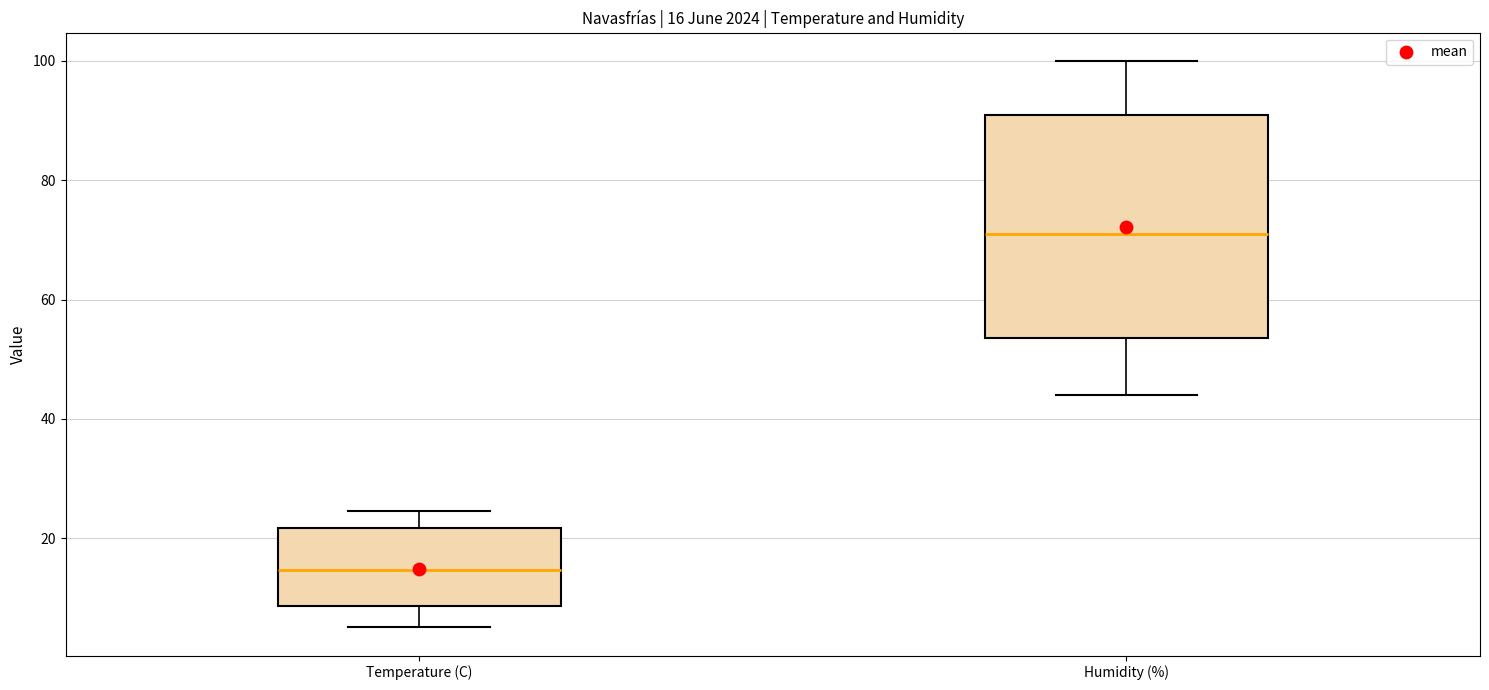

Which box has the highest median line?

Humidity (%)